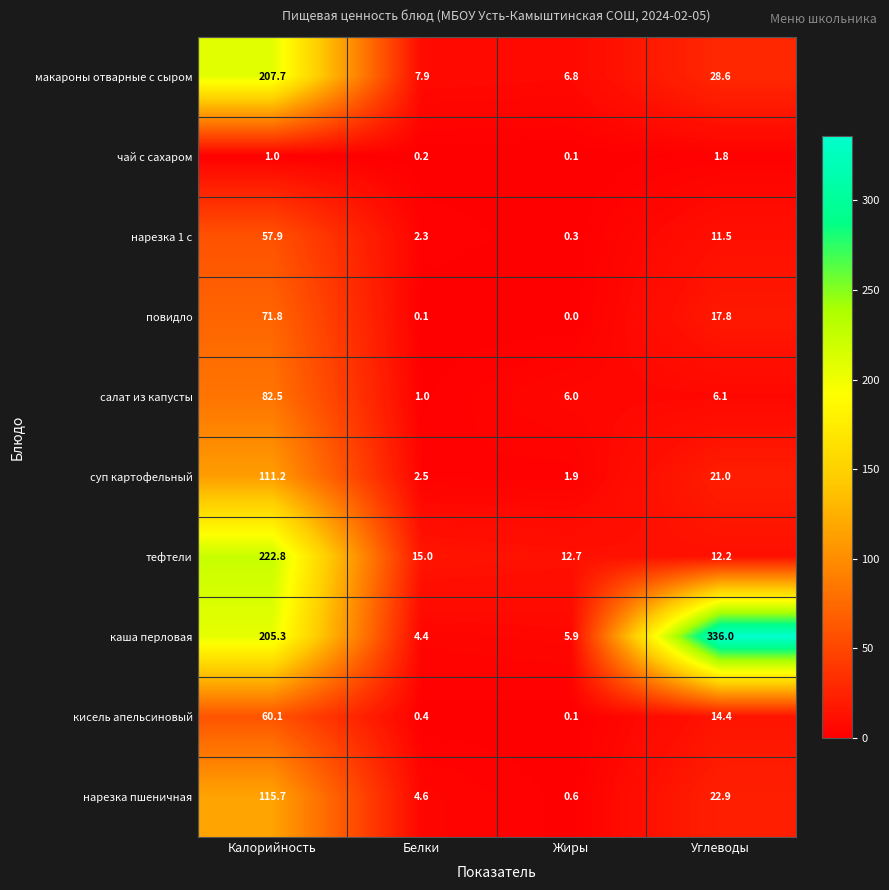

The value of каша перловая at Калорийность is 137.6. True or false?

False